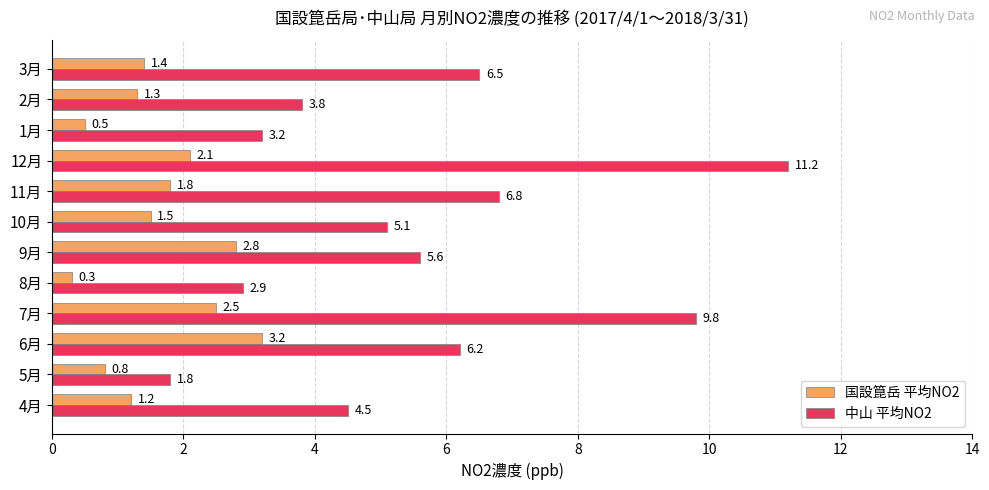

How many values in the 中山 平均NO2 series exceed 5?

7